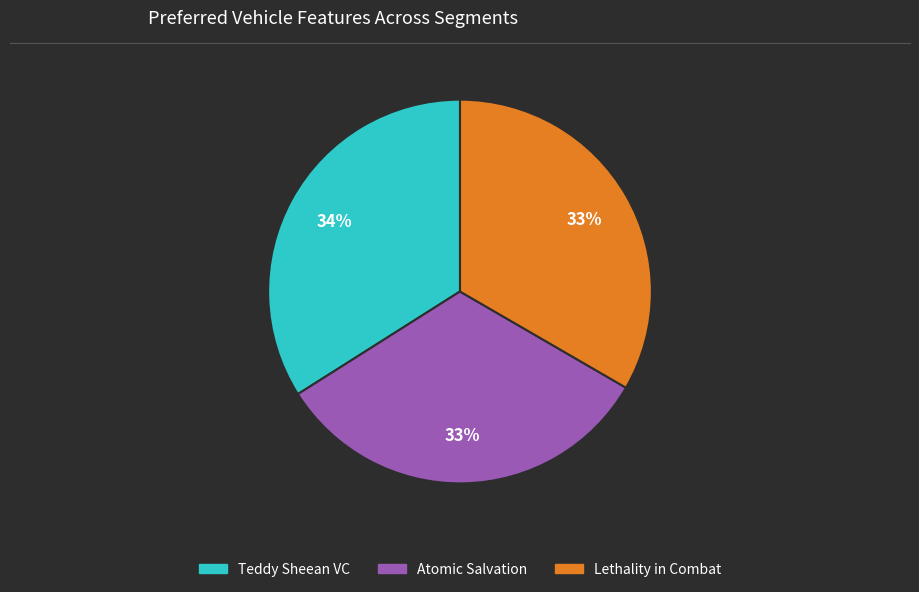

Is there a majority slice in this chart?

No